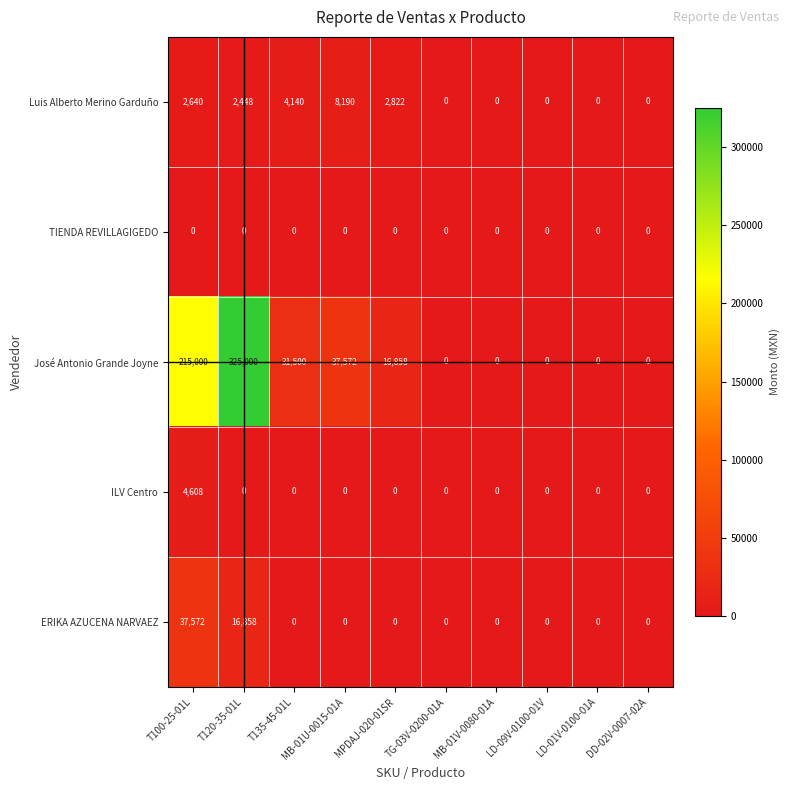

Is it true that Luis Alberto Merino Garduño equals 8190 at MB-01U-0015-01A?

True